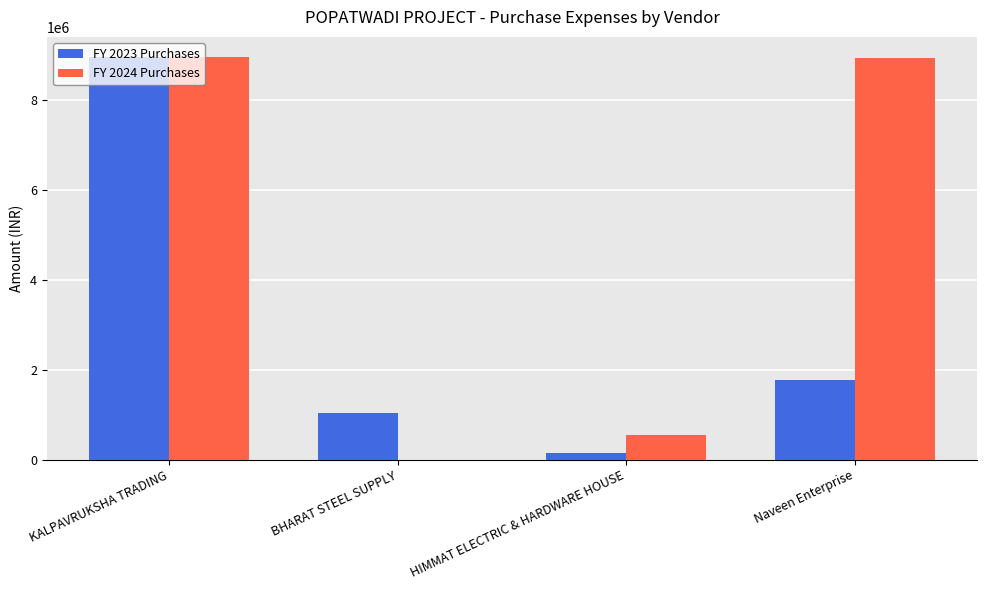

Which series has the largest total across all categories?

FY 2024 Purchases